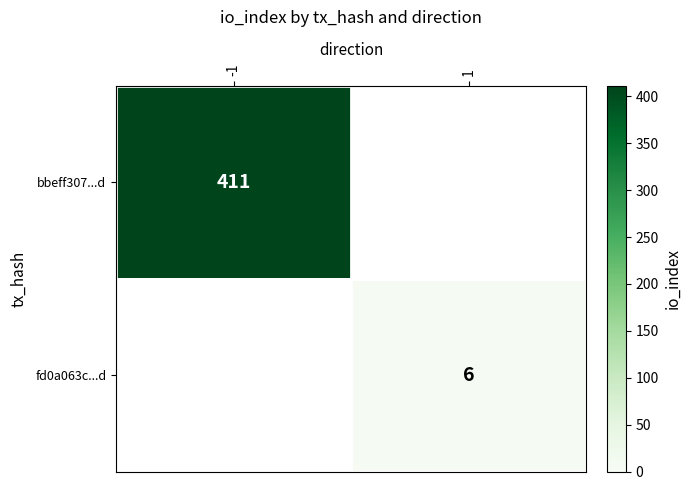

The value of fd0a063c...d at 1 is 6. True or false?

True